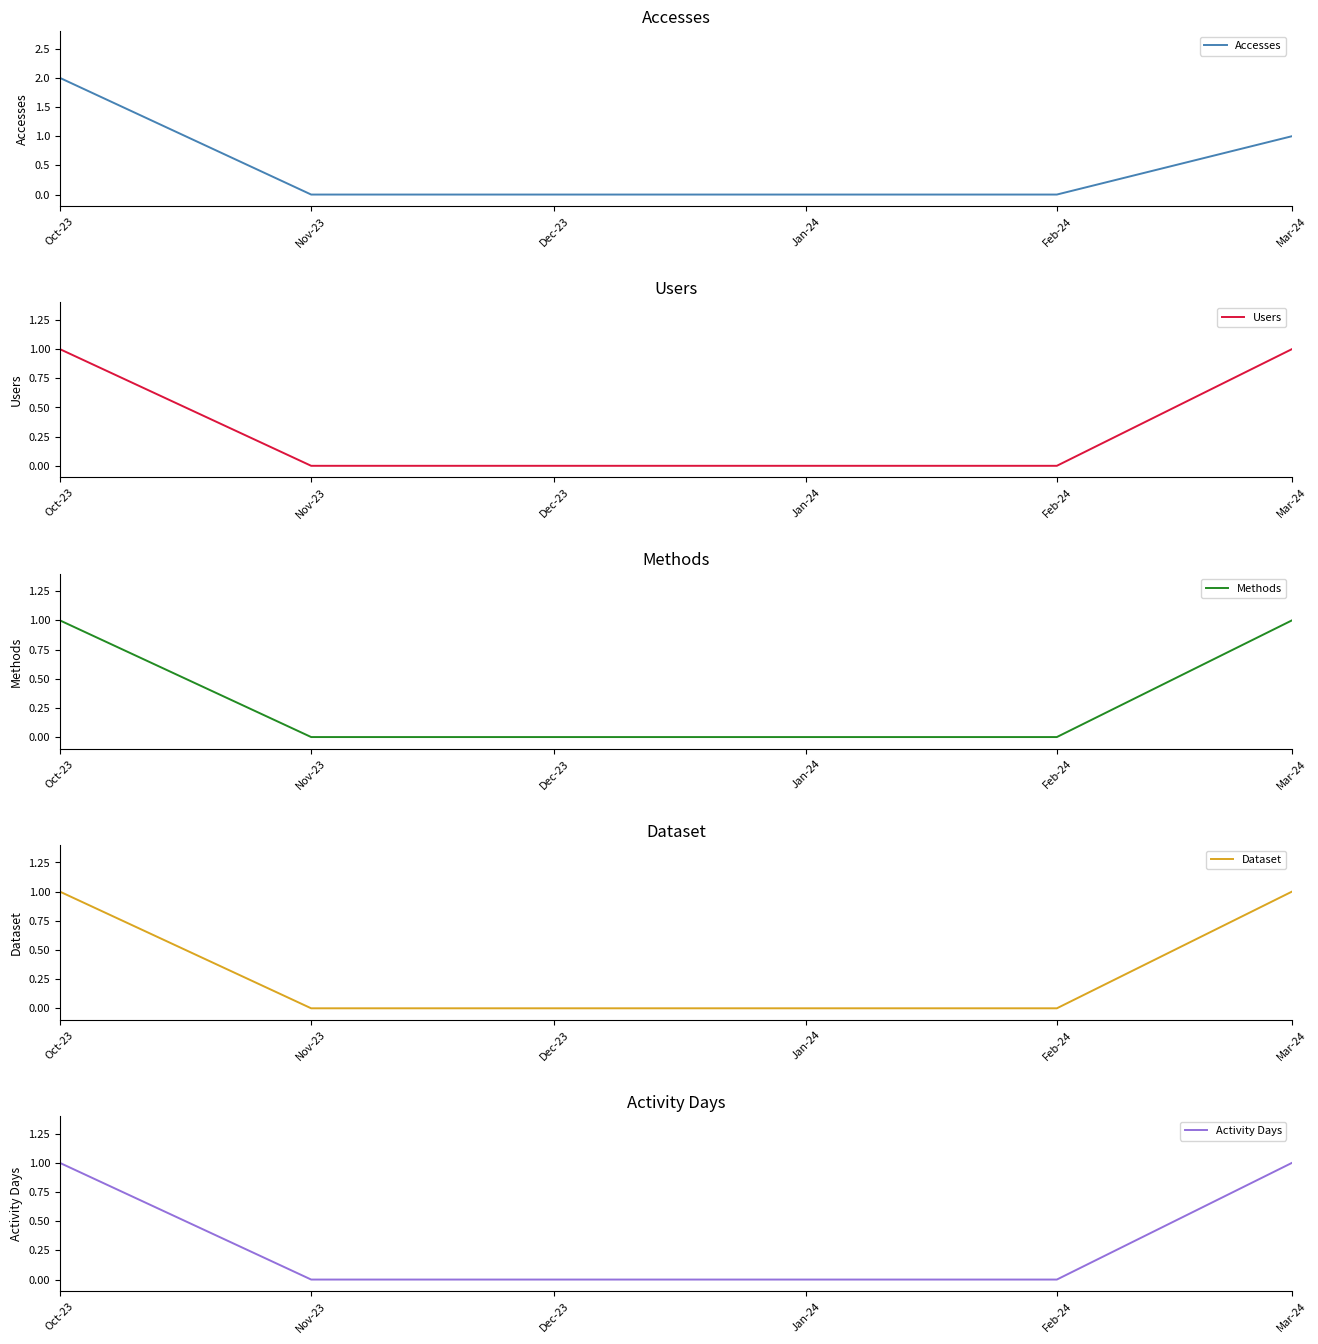

Is the value of Users at Mar-24 greater than the value of Accesses at Oct-23?

No